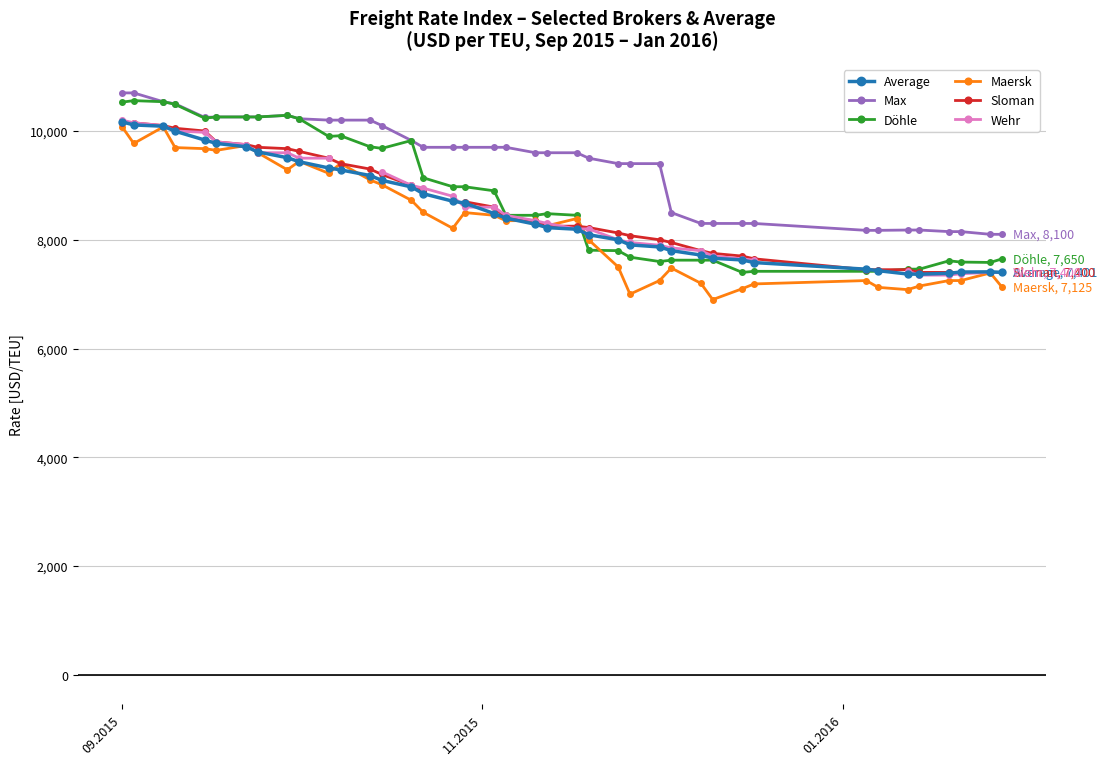

What is the value of the Döhle point at the 12th from the left?

9913